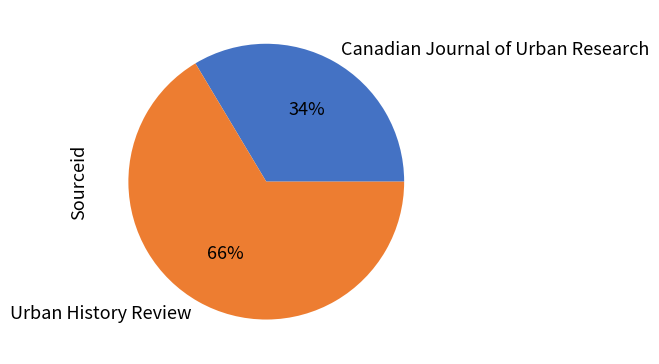

Is the sum of Canadian Journal of Urban Research and Urban History Review greater than half?

Yes